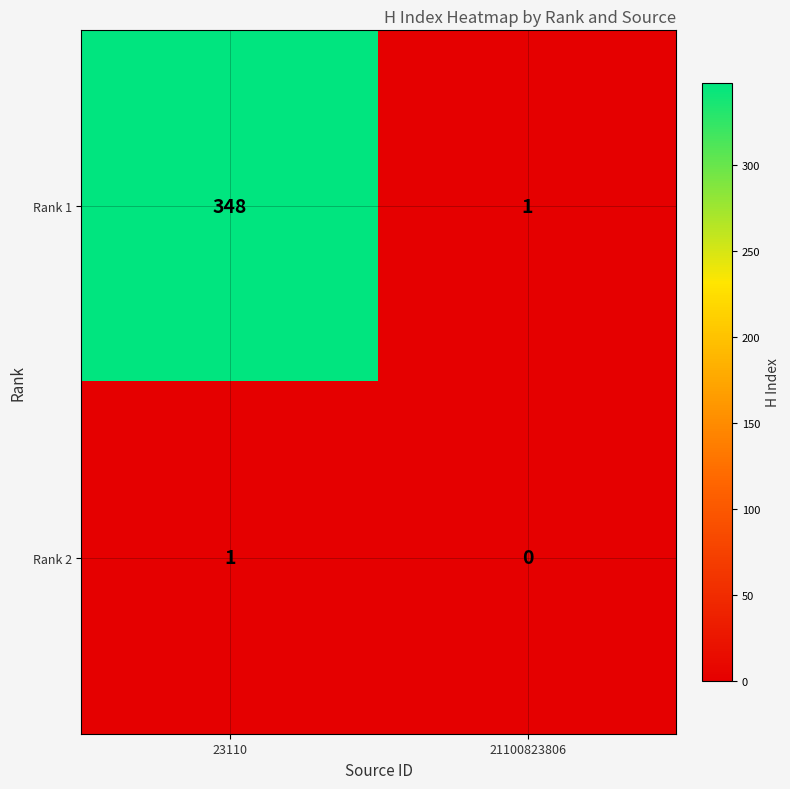

At 21100823806, list the series in order from largest to smallest.

Rank 1, Rank 2